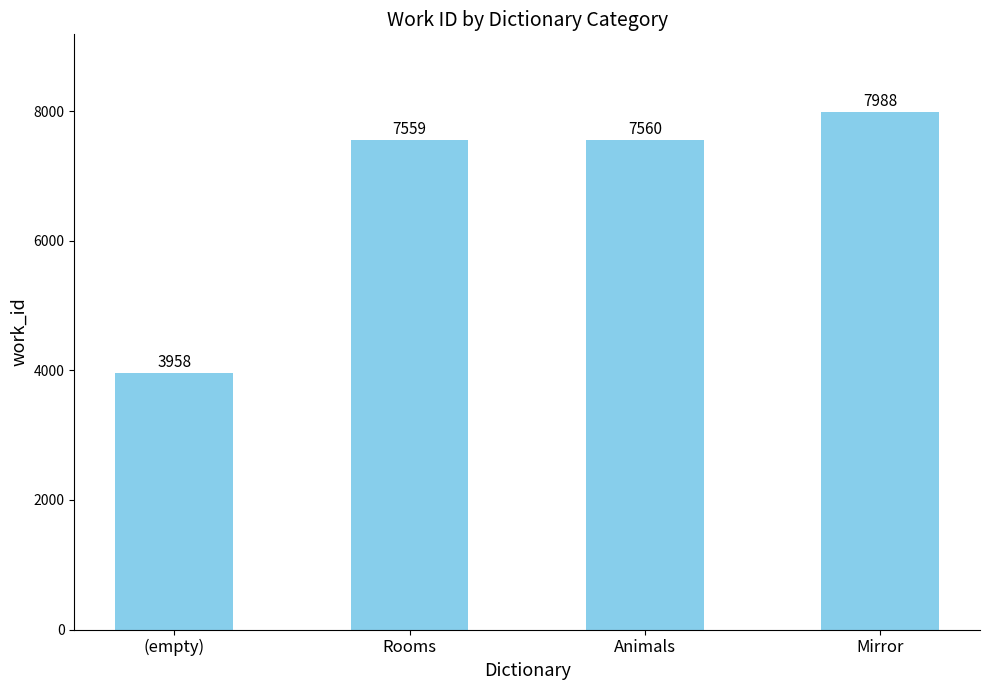

What is the value of the 3rd bar from the left?

7560